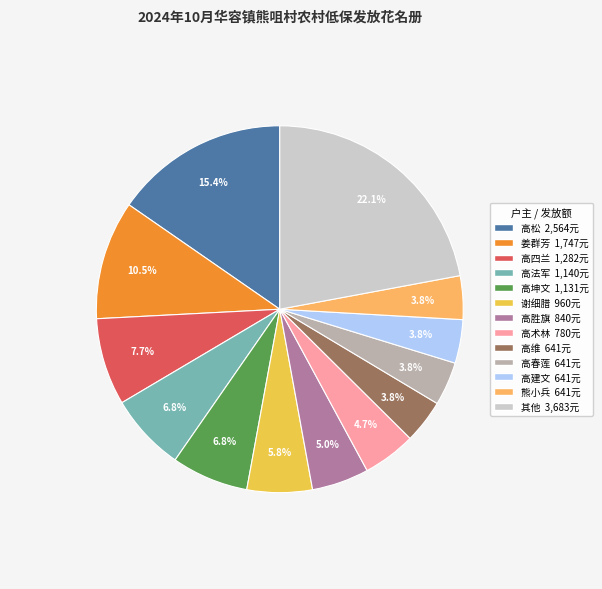

To the nearest percent, what is the average slice percentage?

8%